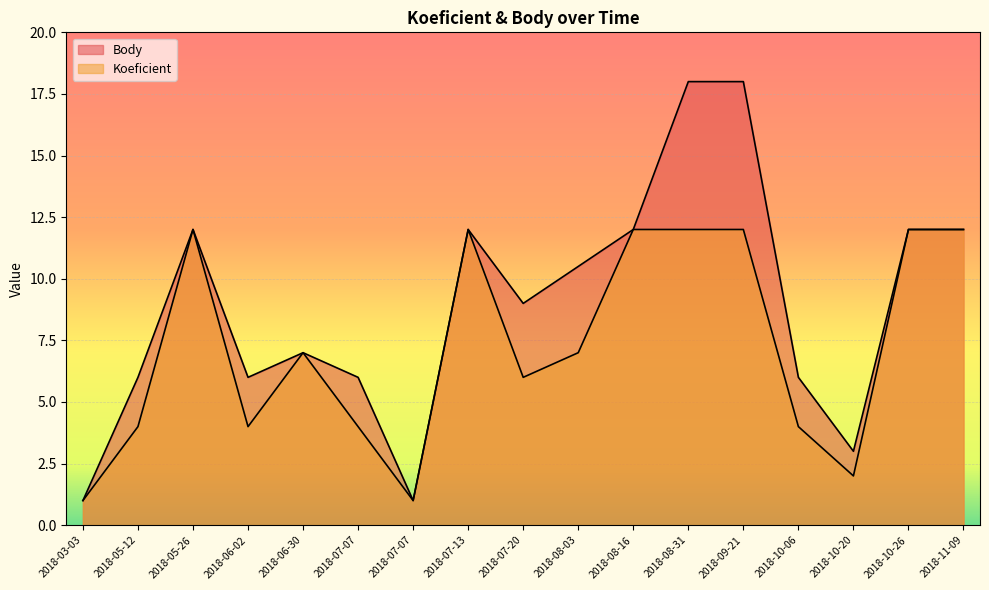

List the series in order of their peak value, highest first.

Body, Koeficient